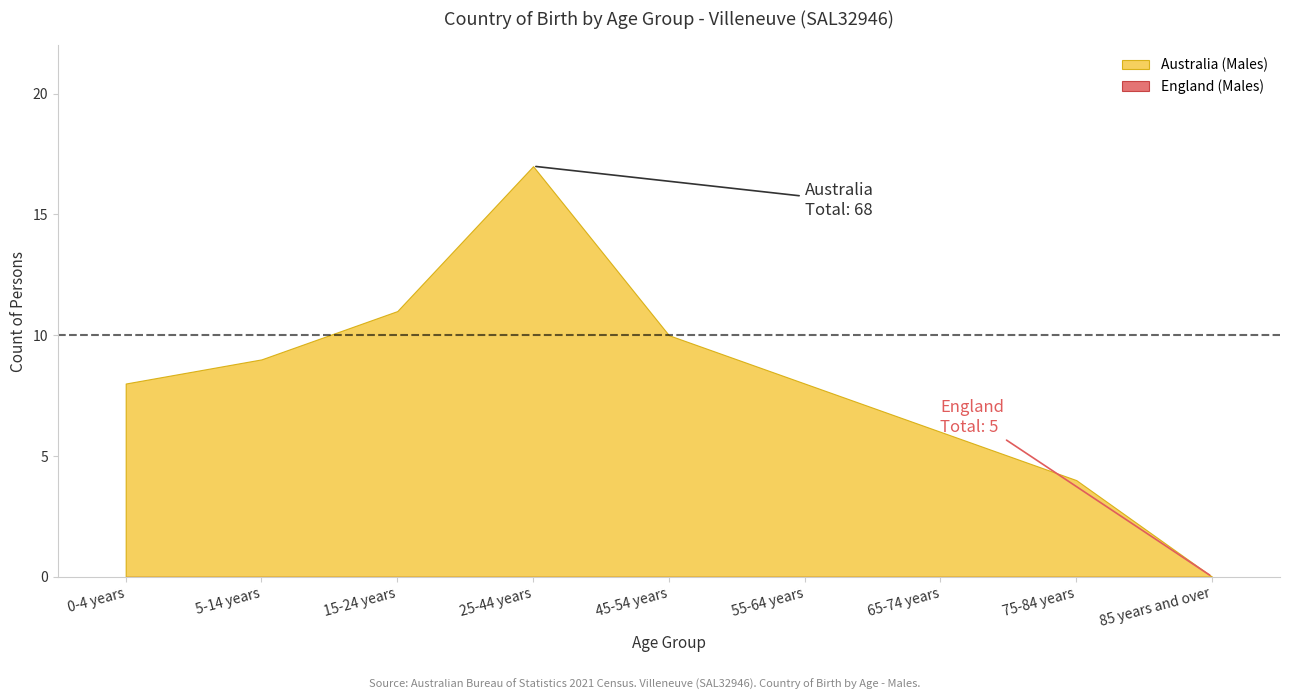

What is the difference between the second highest and minimum values in the Australia (Males) series?

11